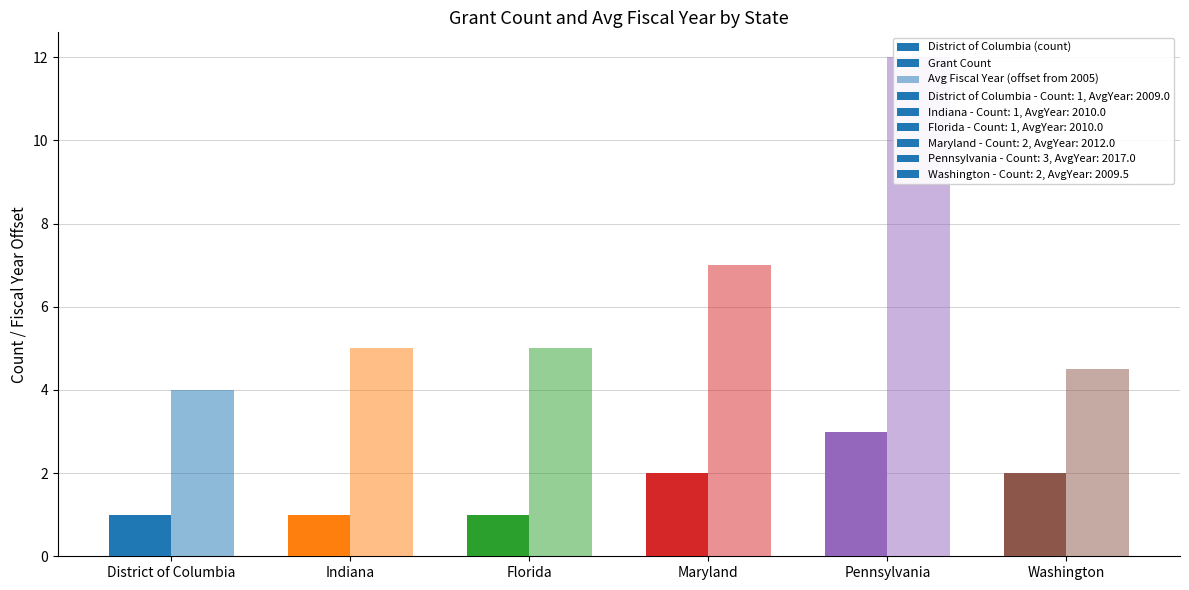

Is the value of Avg Fiscal Year (offset from 2005) at Maryland greater than the value of Grant Count at Pennsylvania?

Yes